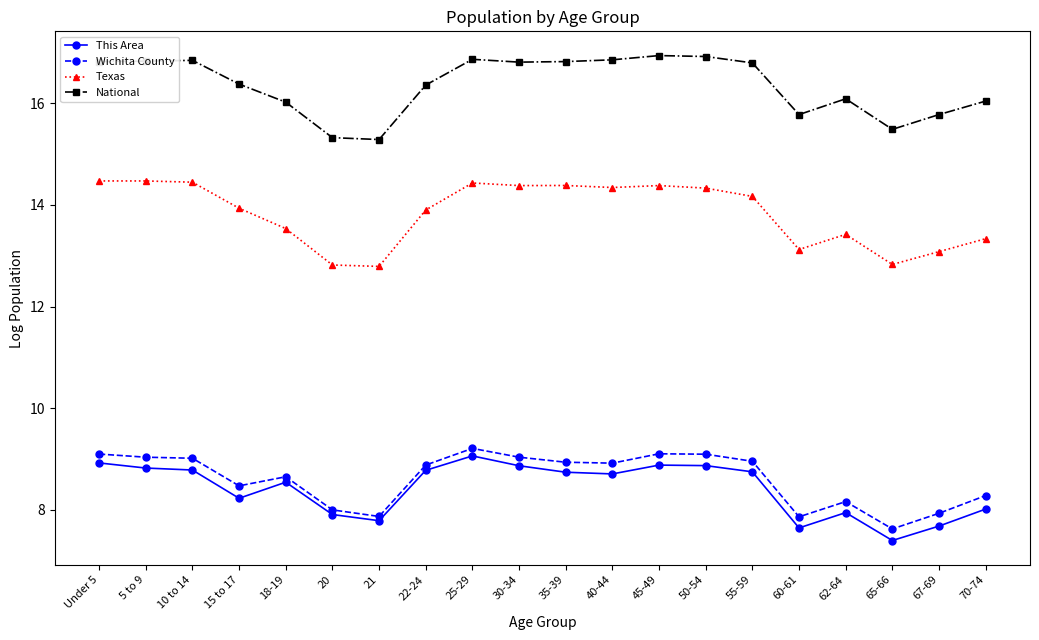

How many distinct data groups are displayed?

4